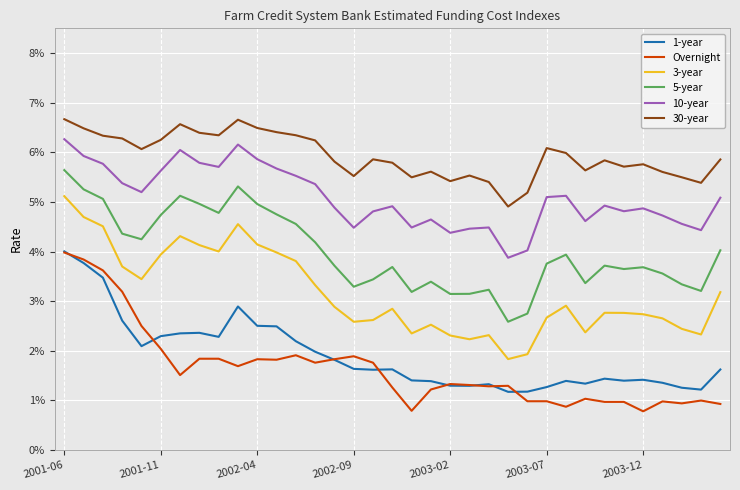

What are all the series names shown in the legend?

1-year, Overnight, 3-year, 5-year, 10-year, 30-year